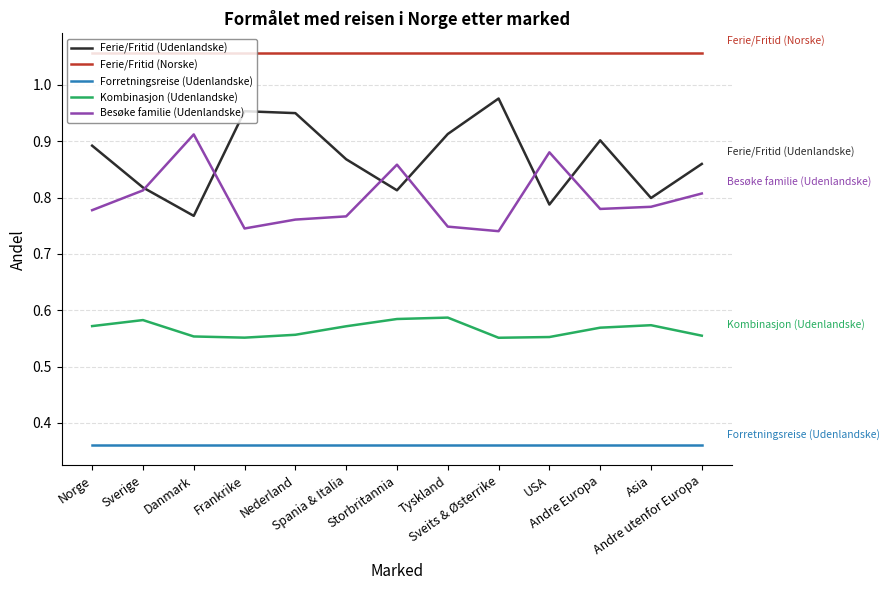

Which series has the largest total across all categories?

Ferie/Fritid (Norske)